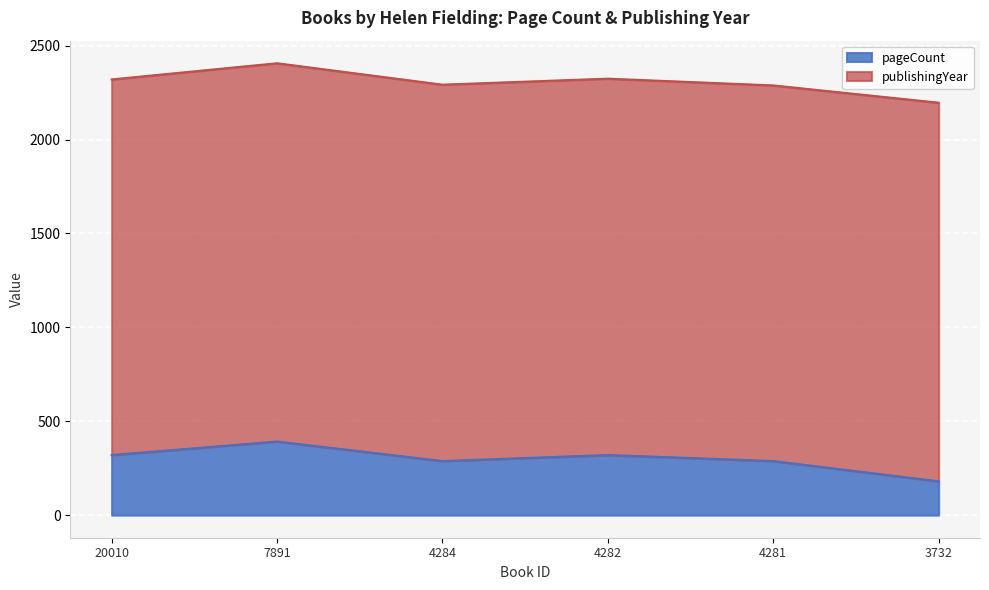

How many values exceed 320?

1